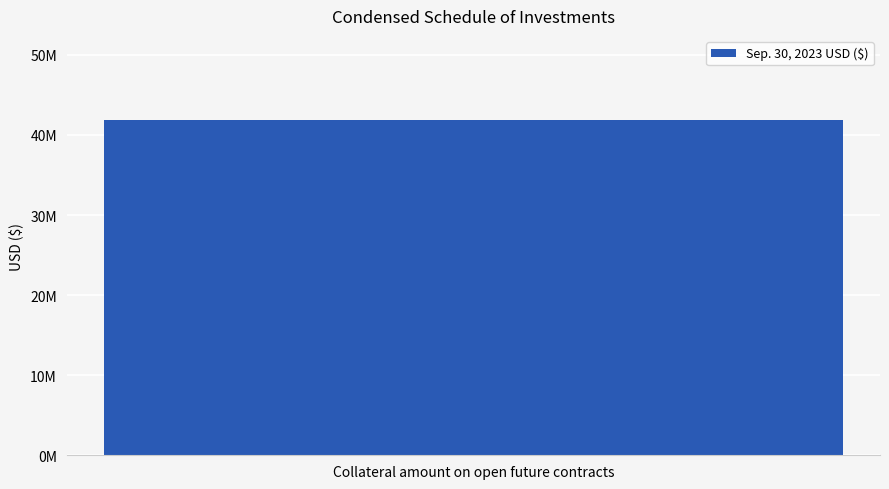

Which category has the highest value across all series?

Collateral amount on open future contracts